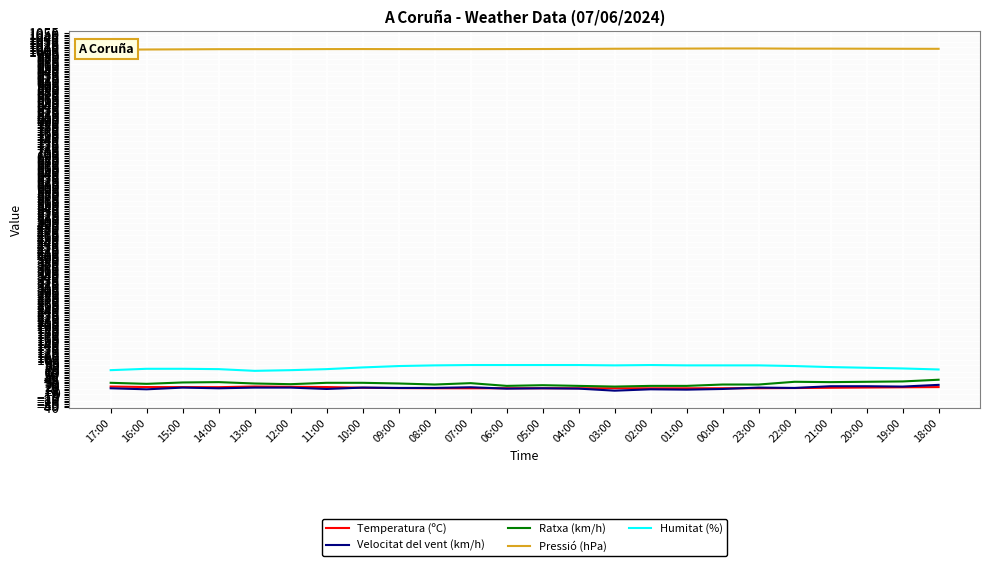

After their last crossing, which series has the higher values: Temperatura (ºC) or Velocitat del vent (km/h)?

Velocitat del vent (km/h)